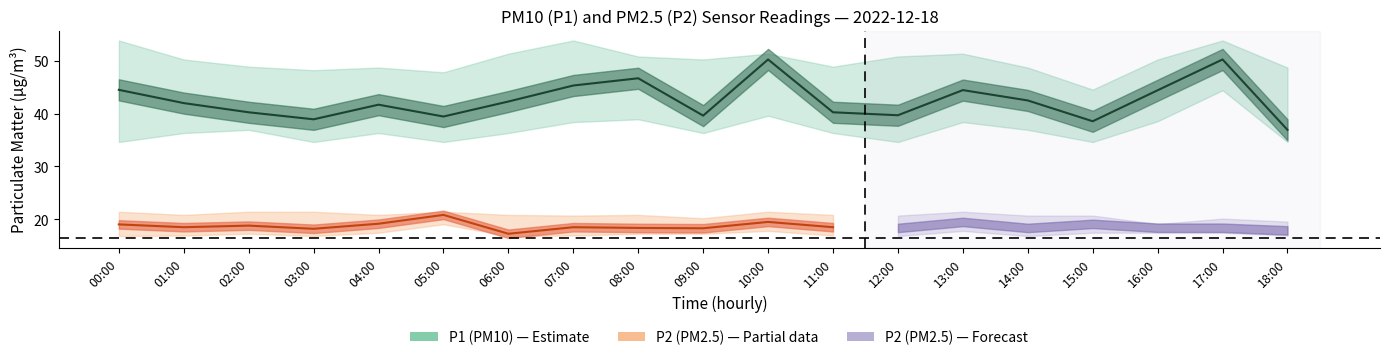

What is the maximum value for P2_lower?

19.0